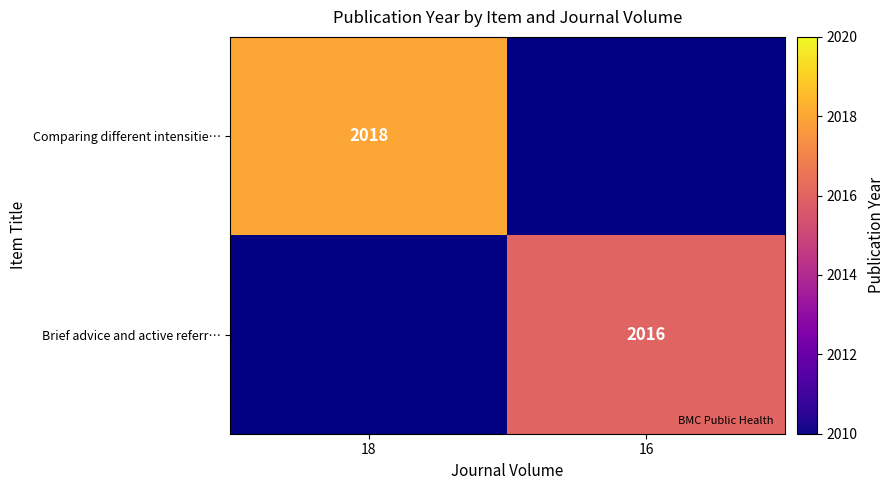

The Comparing different intensitie… series shows 1380 at 18. True or false?

False